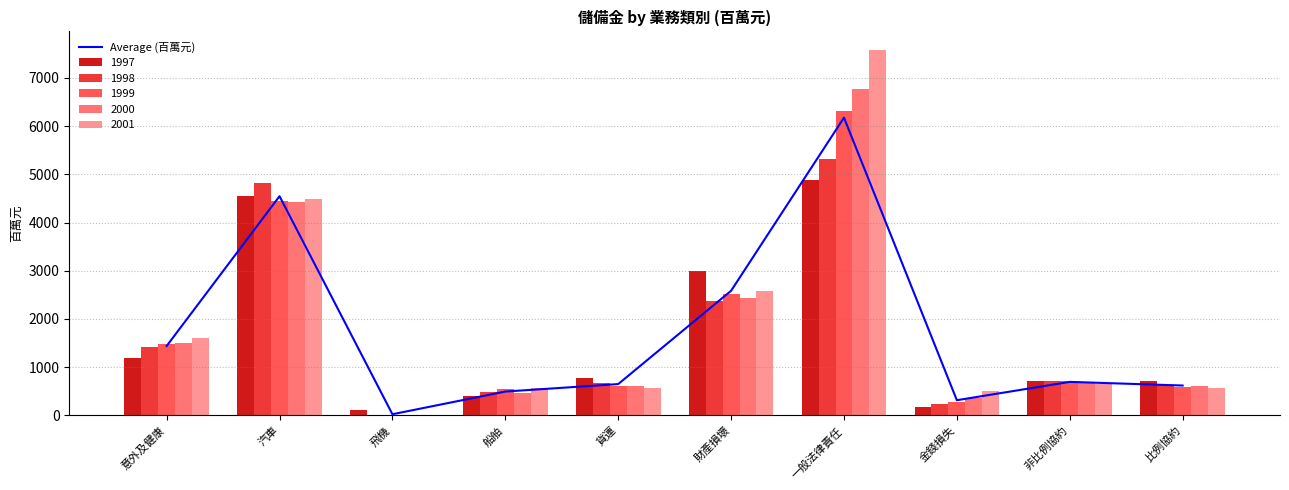

What is the difference between the second highest and minimum values?

4523.4